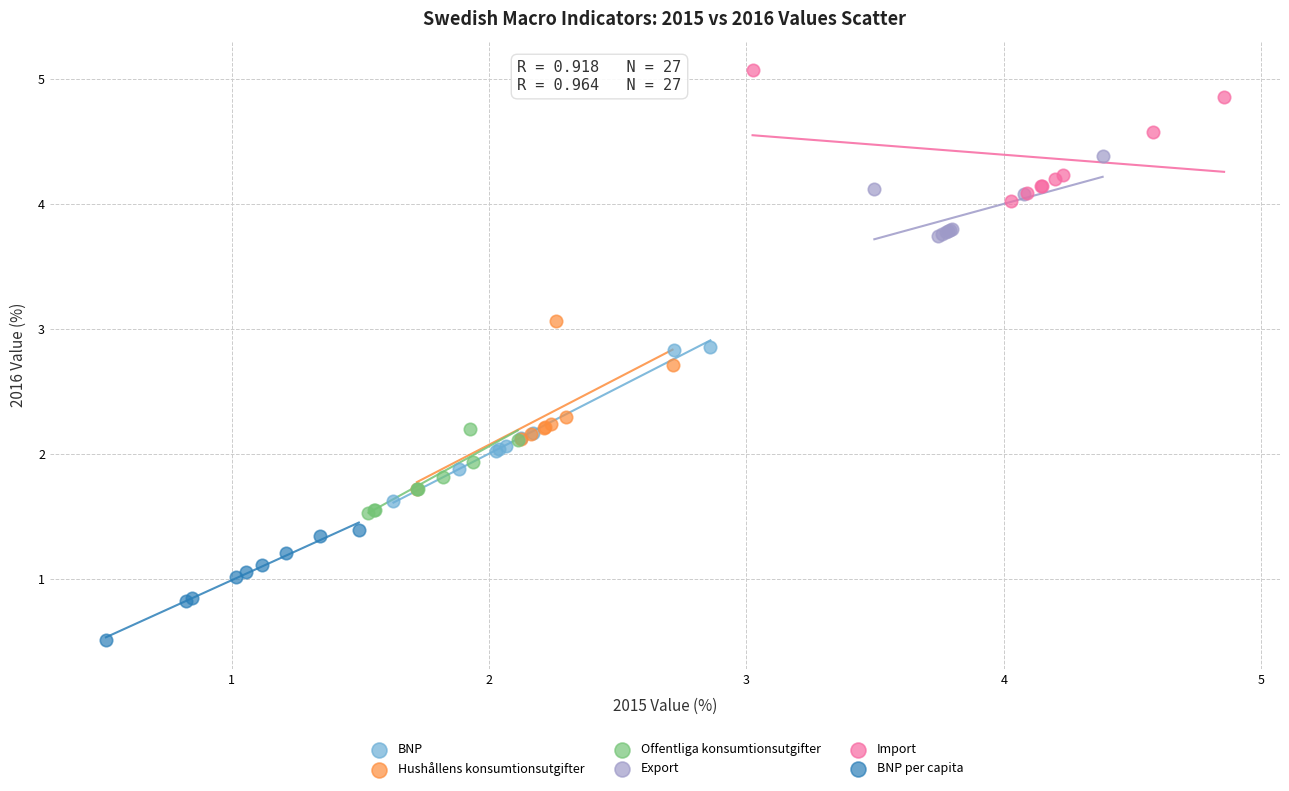

Which series reaches the maximum Y coordinate?

Import